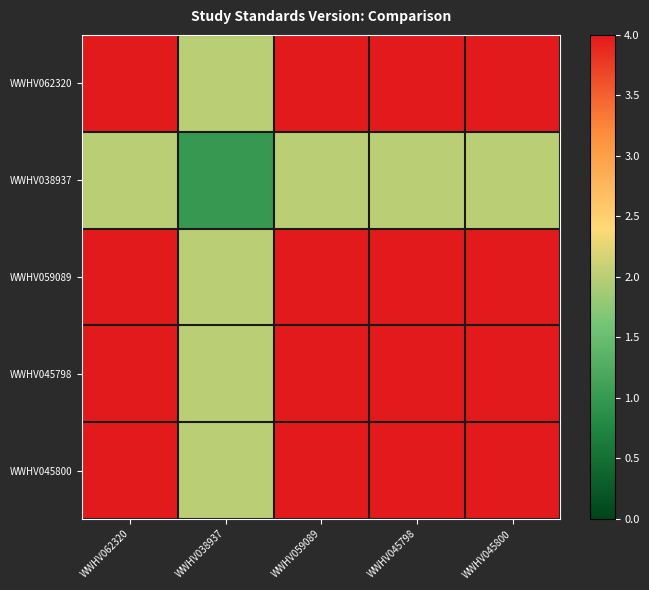

List the series in order of their peak value, highest first.

WWHV062320, WWHV059089, WWHV045798, WWHV045800, WWHV038937